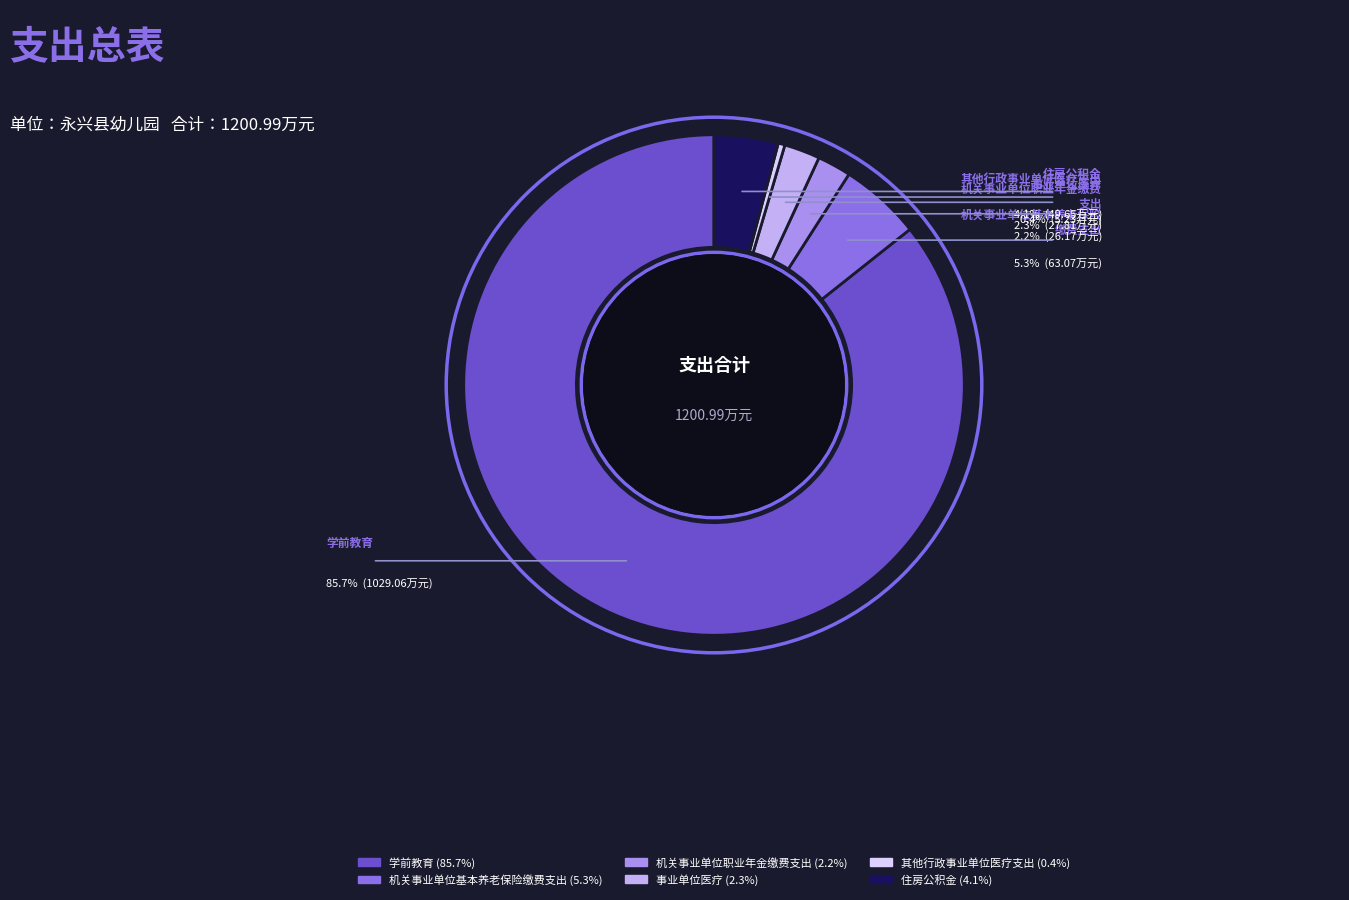

Is it true that 学前教育 is 86% of the pie?

True